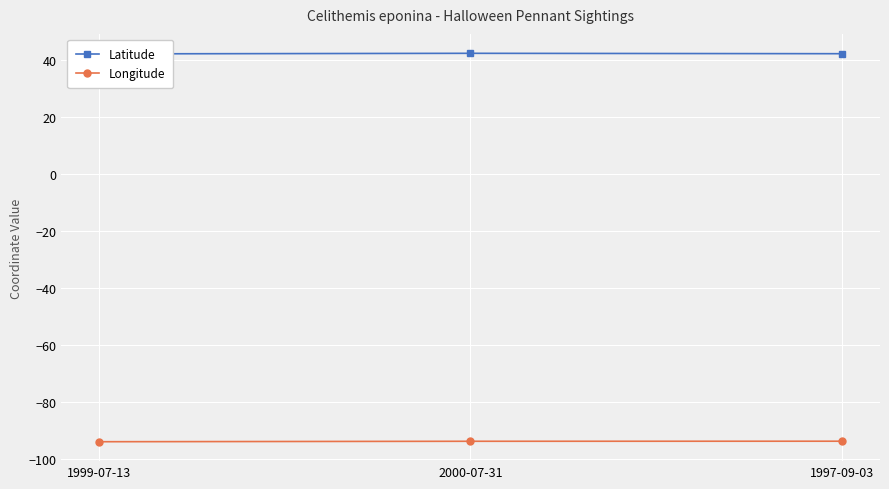

What is the label of the 3rd point from the right?

1999-07-13